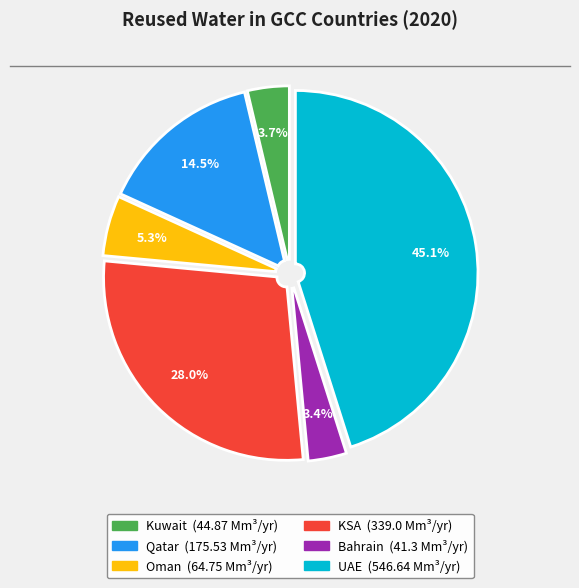

Does Oman represent more than half of the total?

No